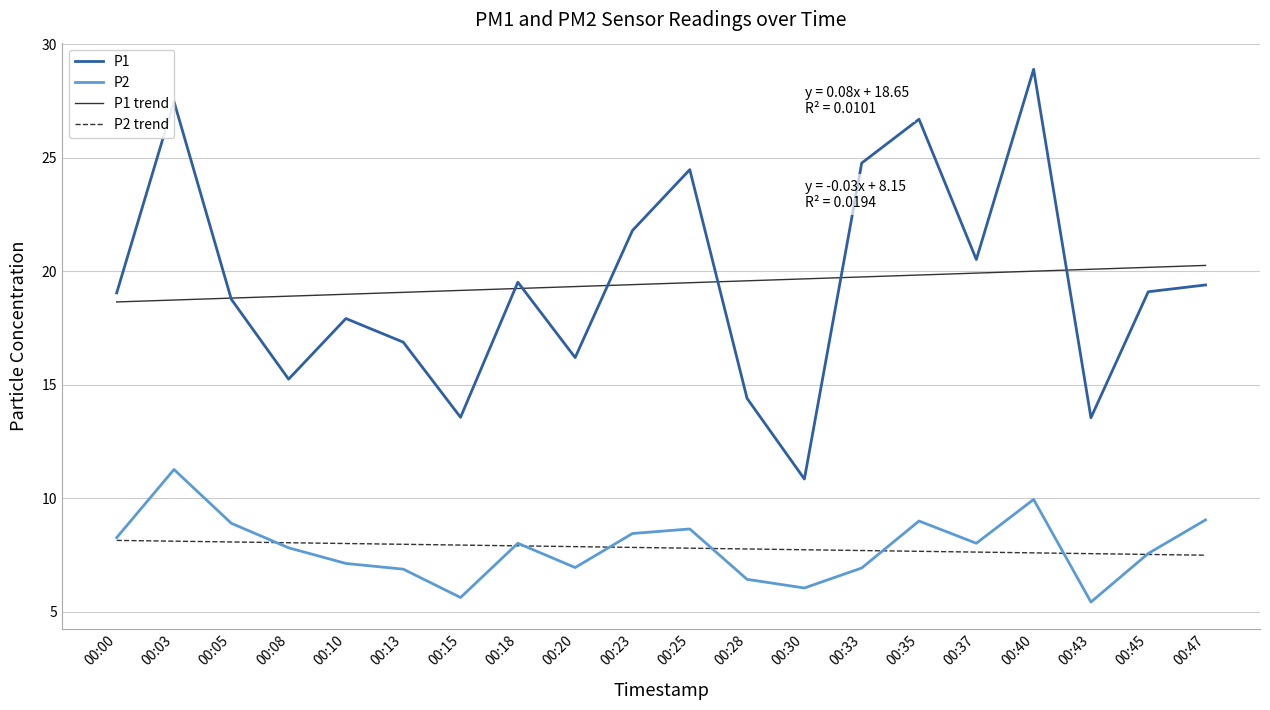

At which category is the sum across all series the highest?

00:40